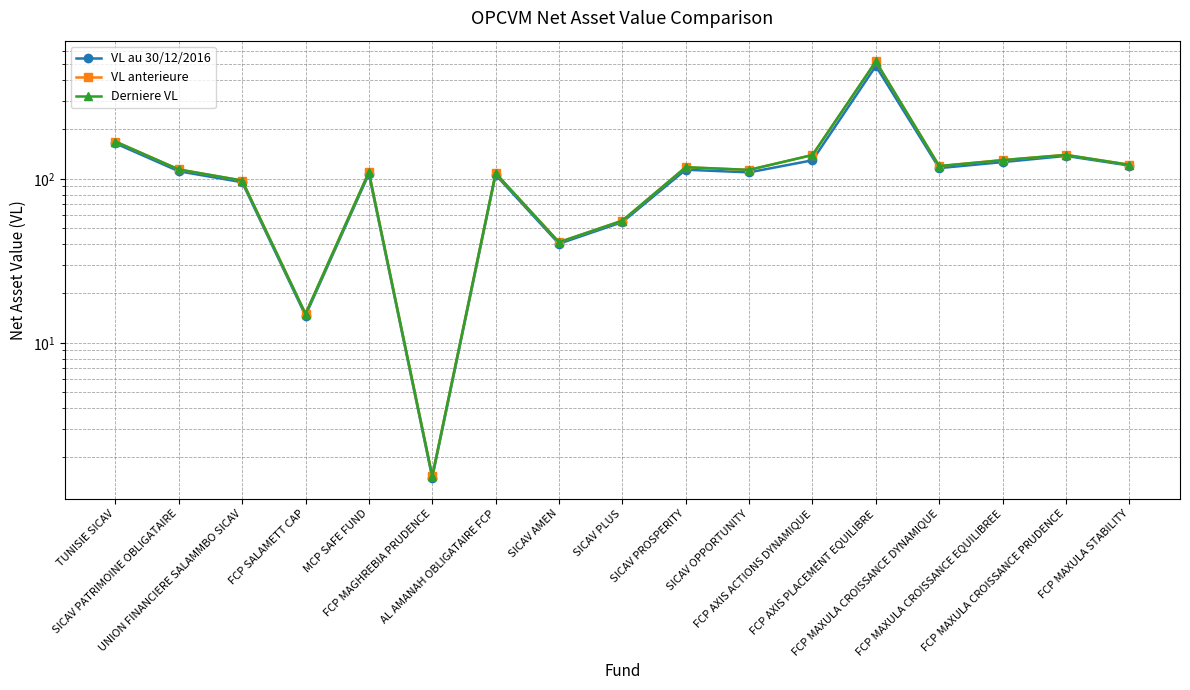

Which series has the widest spread of values?

Derniere VL